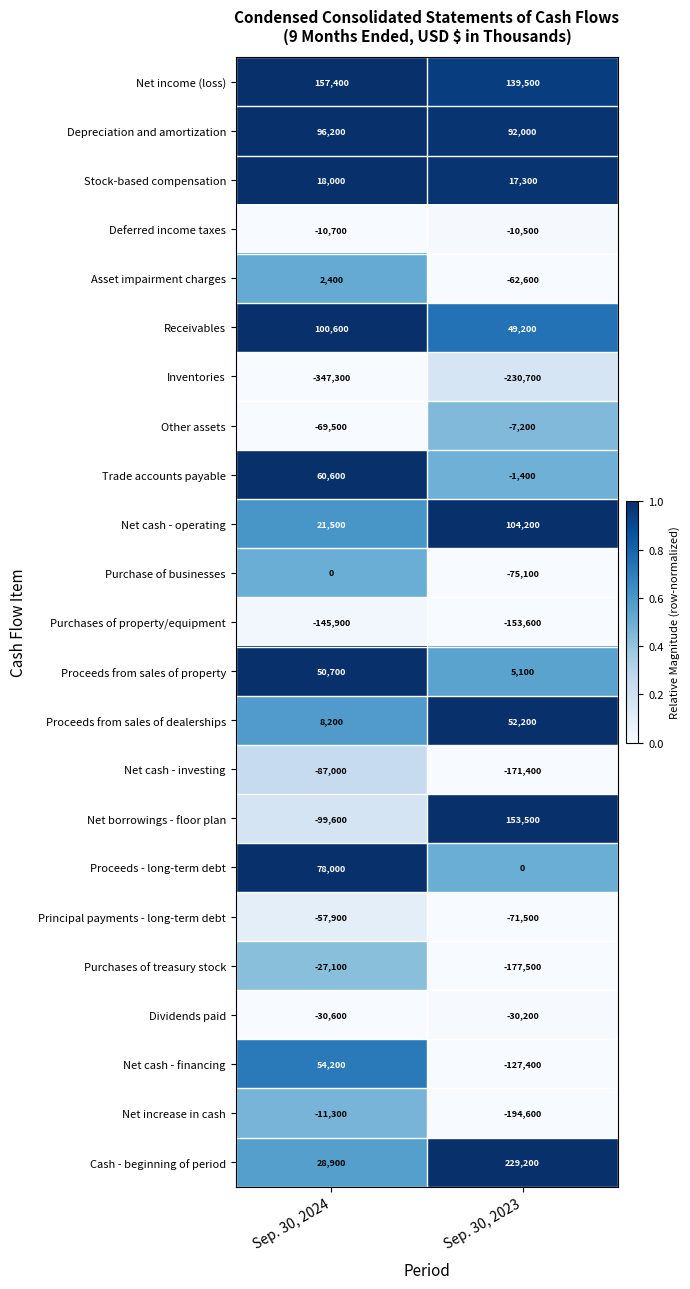

Which series has the largest range (max minus min)?

Net borrowings - floor plan